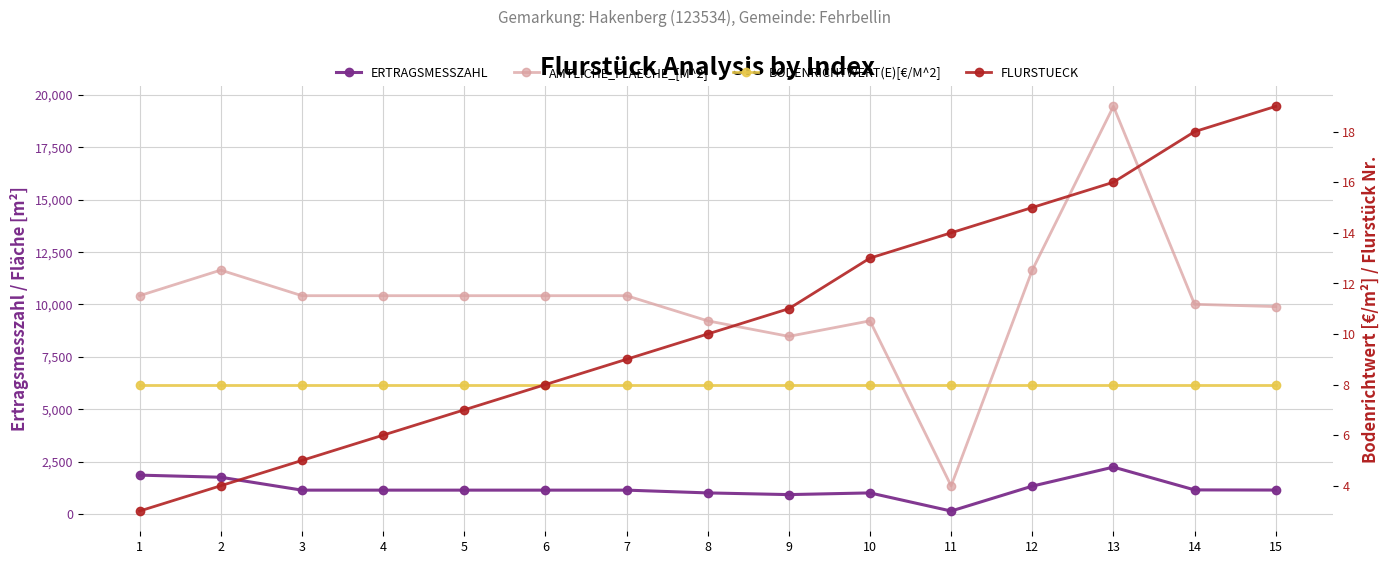

How many lines are shown in the chart?

4